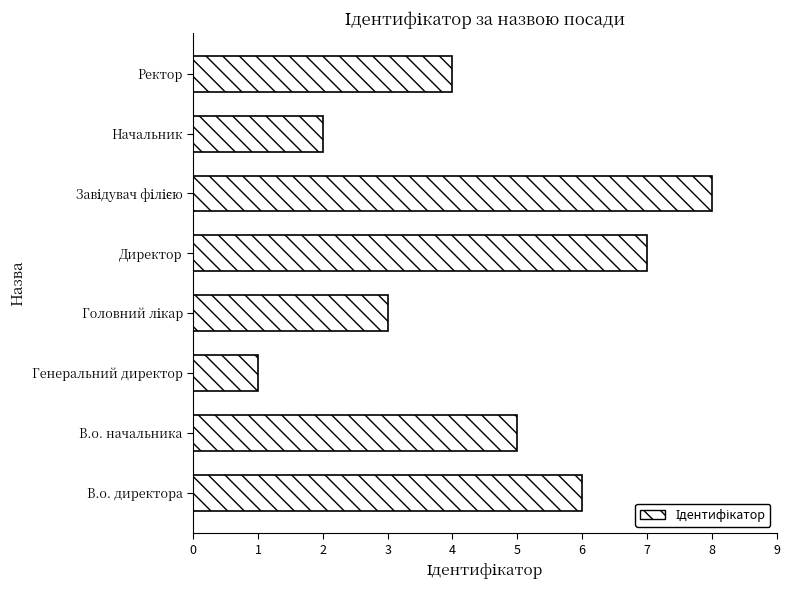

Count the values in the range 3 to 7.

5